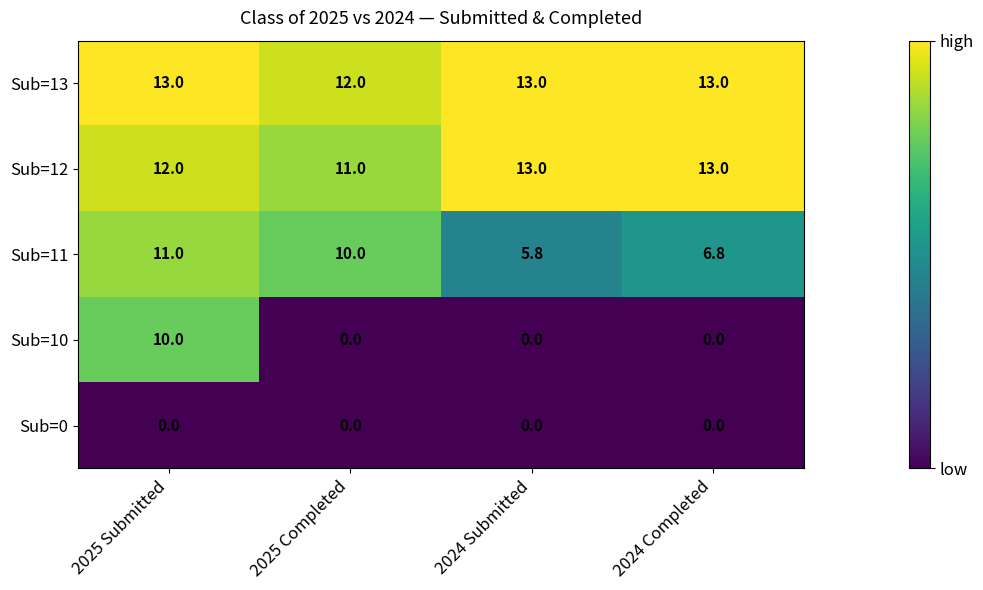

Which series has the largest range (max minus min)?

Sub=10